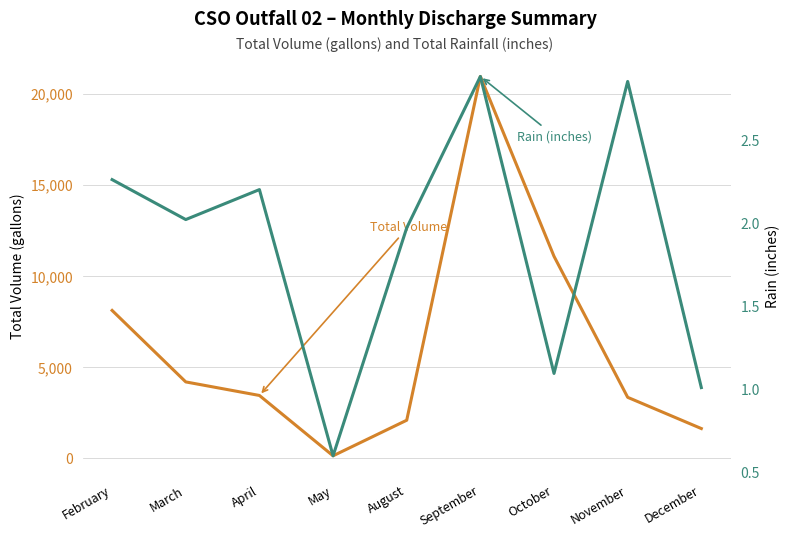

True or false: Rain (inches) and Total (gallons) cross at least once.

False